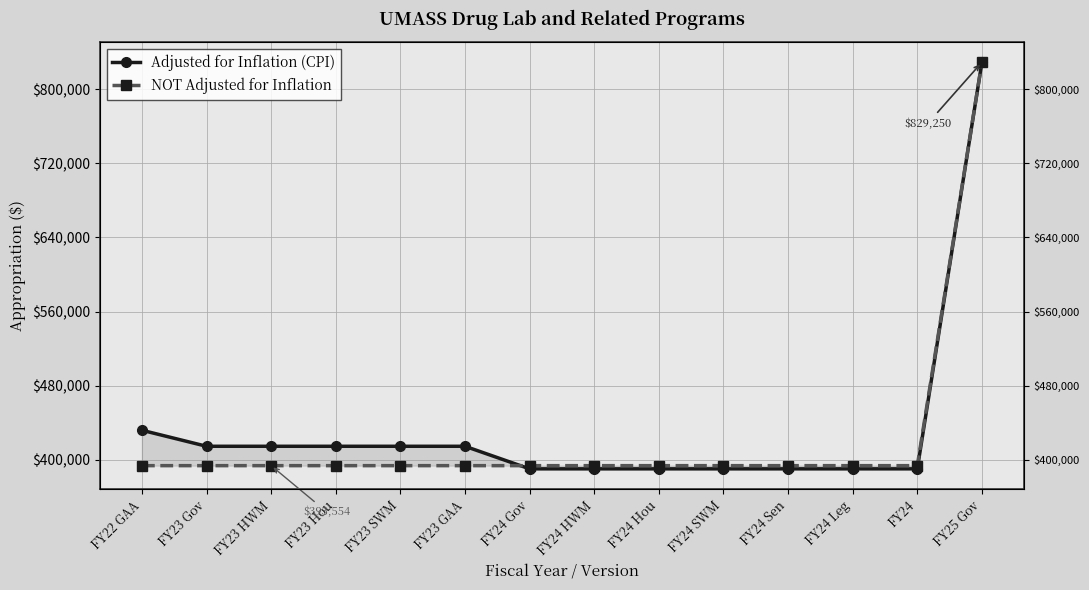

Which series has the largest range (max minus min)?

Adjusted for Inflation (CPI)